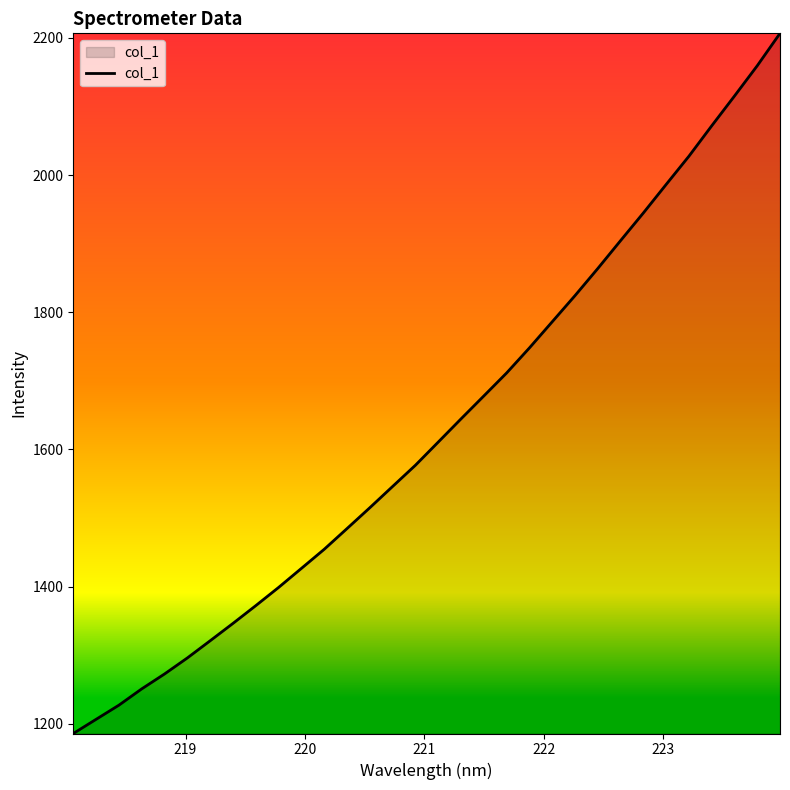

True or false: there are more than 2 points higher than both neighbors.

False